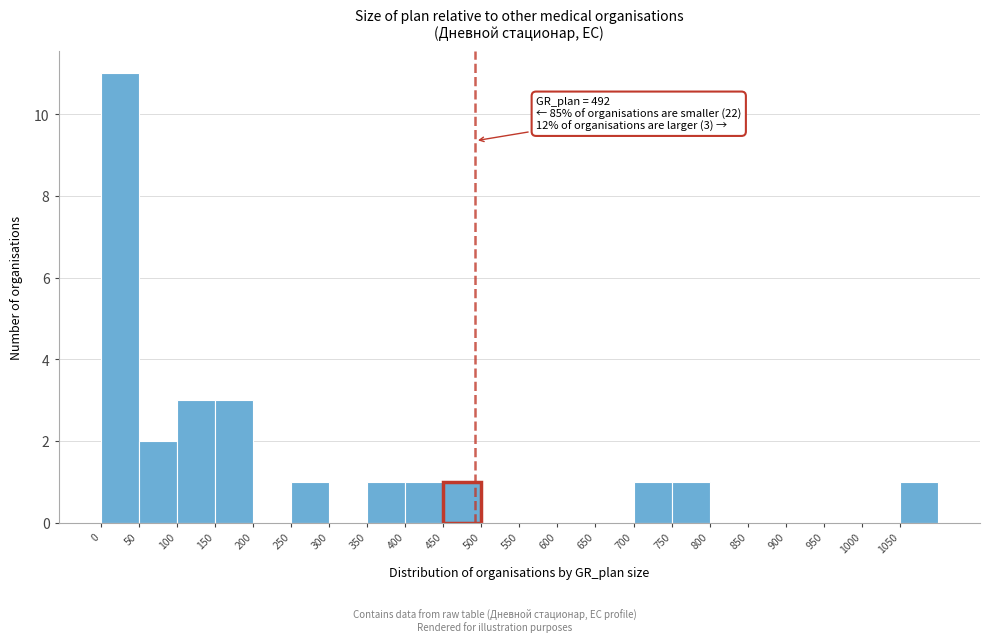

Which range on the x-axis has the tallest bar?

0 to 50